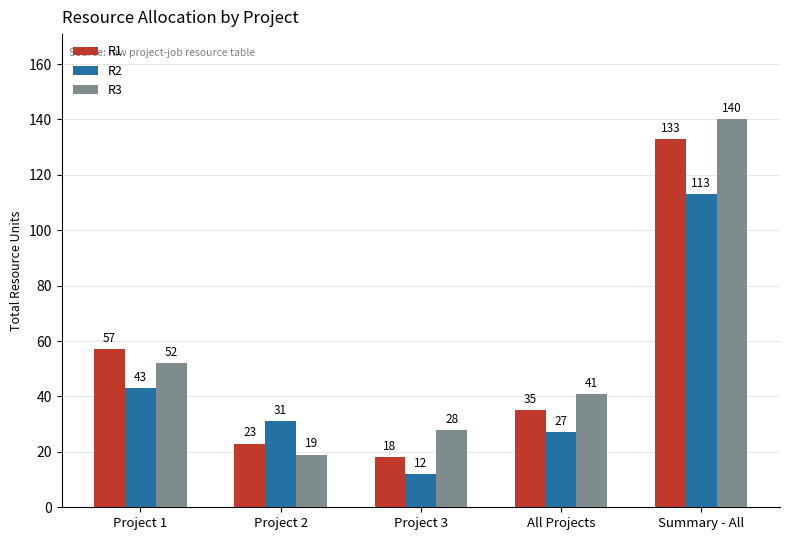

The value of R2 at All Projects is 27. True or false?

True